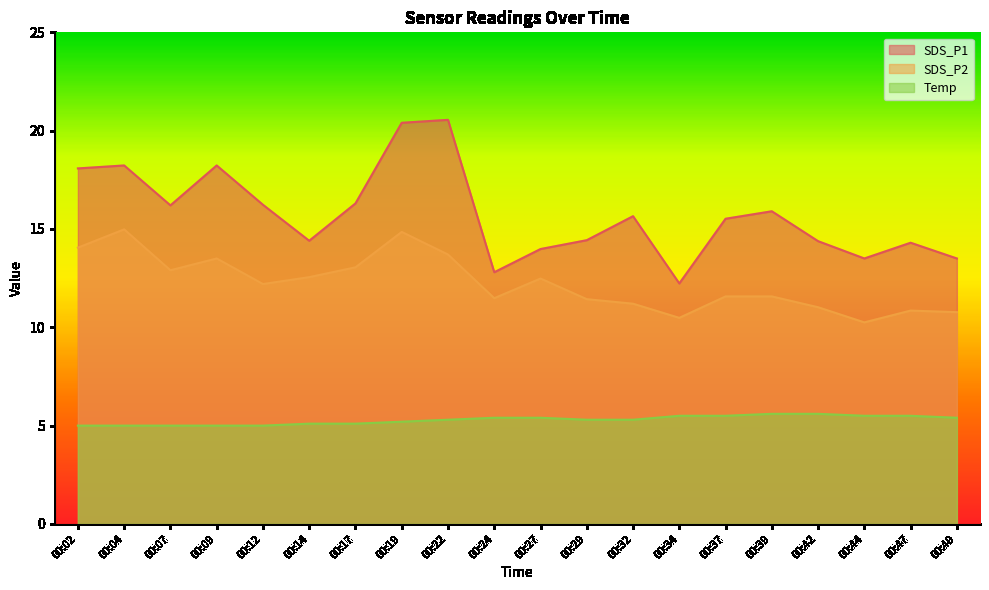

What is the total value across all series at 00:14?

32.0